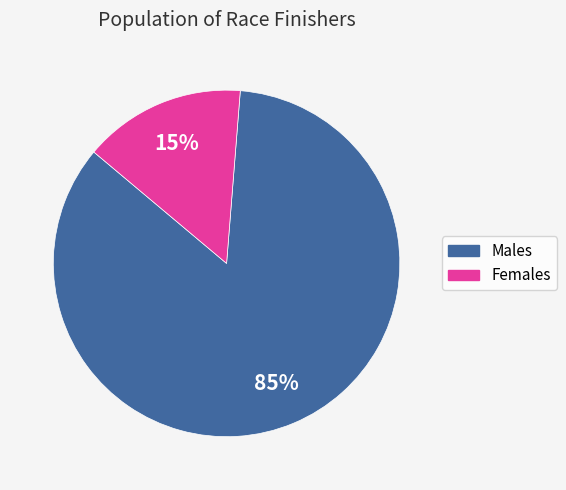

Is there a majority slice in this chart?

Yes